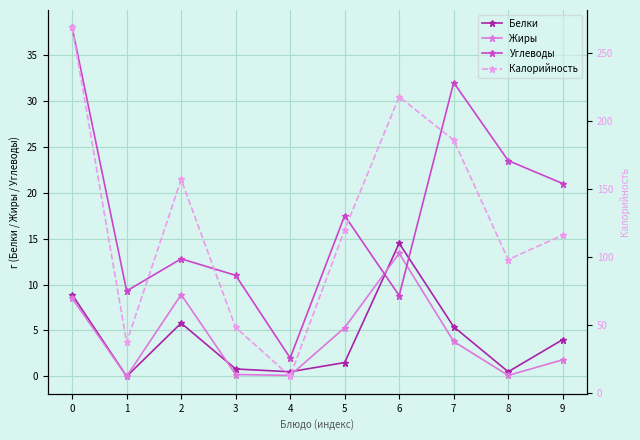

Reading left to right, what are all the values shown in this chart?

Белки: 0=8.9	1=0.0	2=5.8	3=0.8	4=0.5	5=1.5	6=14.5	7=5.4	8=0.5	9=4.0
Жиры: 0=8.5	1=0.0	2=8.9	3=0.2	4=0.1	5=5.3	6=13.4	7=3.8	8=0.1	9=1.8
Углеводы: 0=38.0	1=9.3	2=12.8	3=11.0	4=2.0	5=17.5	6=8.8	7=32.0	8=23.5	9=21.0
Калорийность: 0=269.0	1=37.0	2=157.0	3=48.0	4=12.0	5=120.0	6=218.0	7=186.0	8=98.0	9=116.0